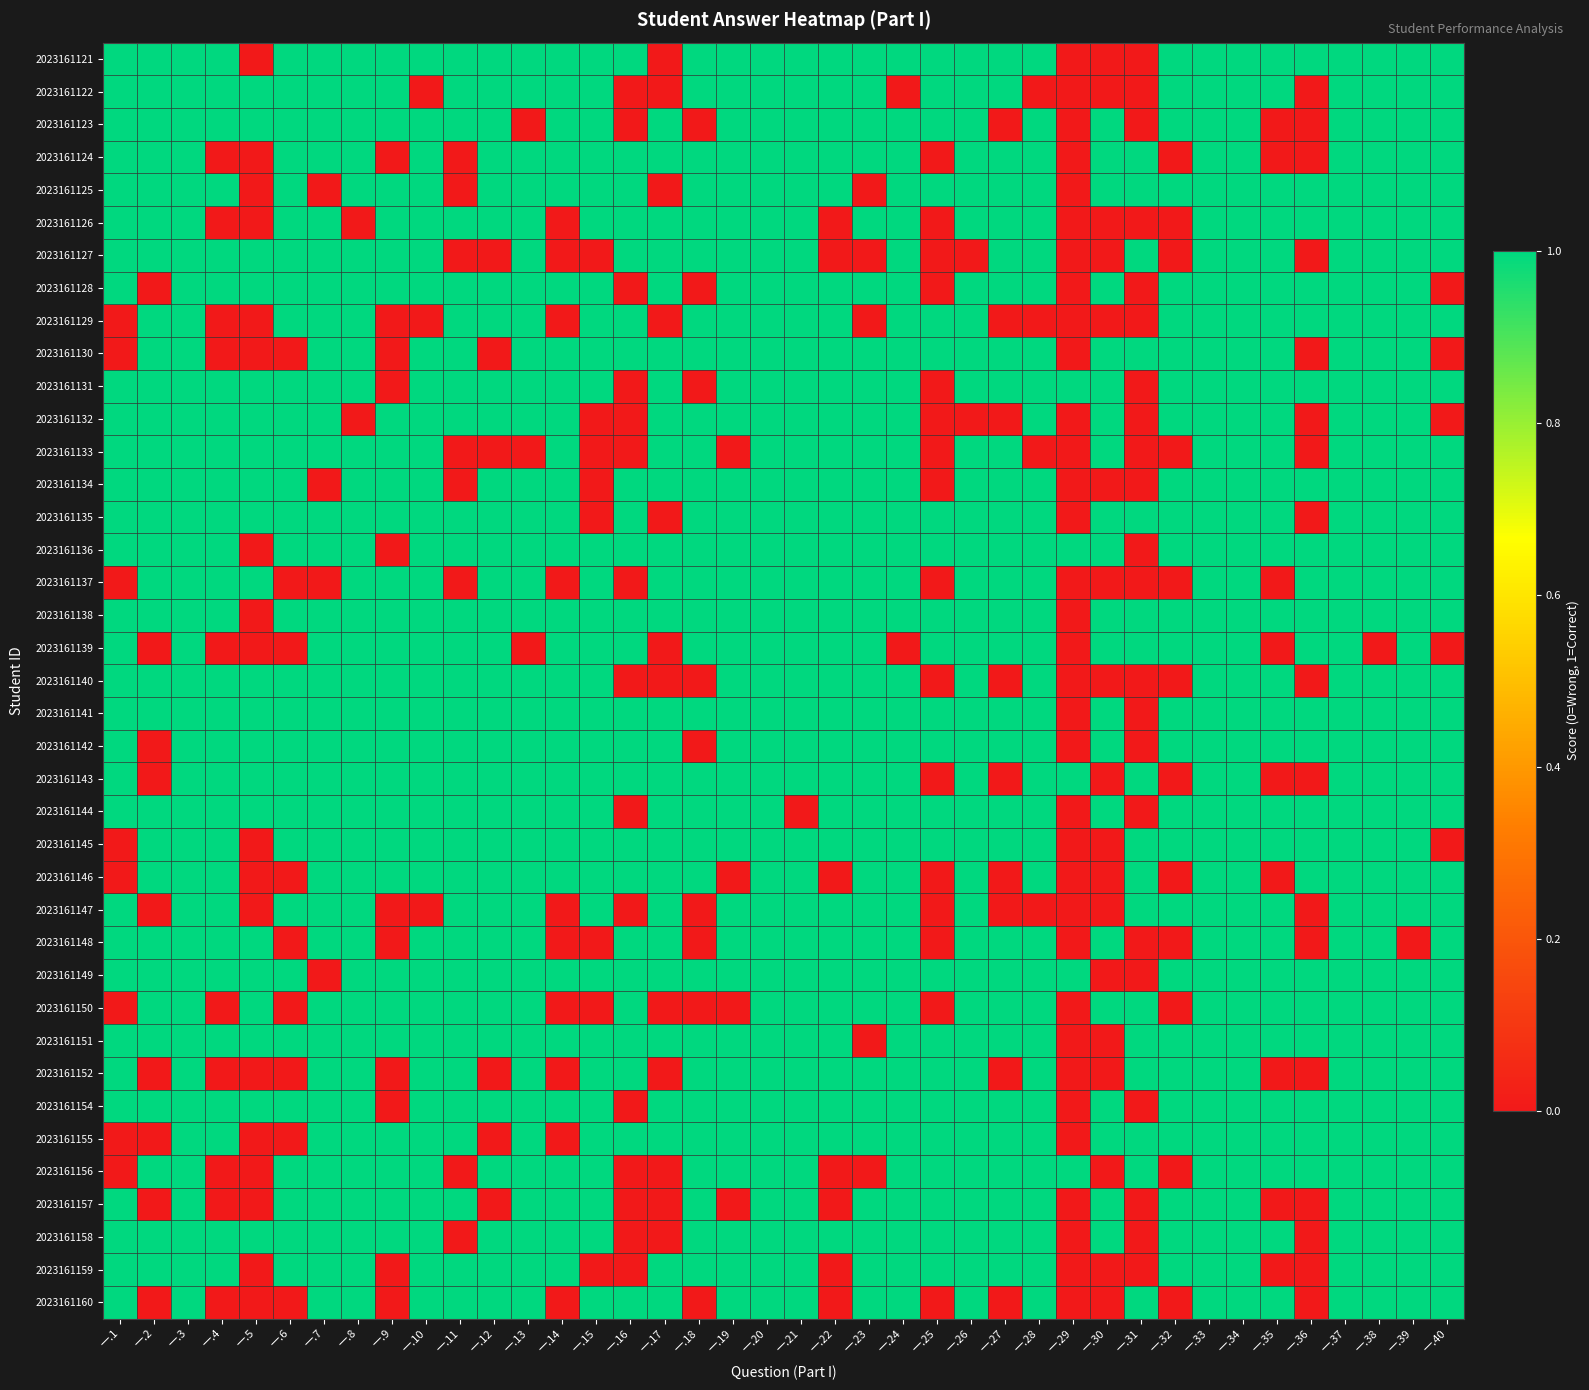

Which label corresponds to the largest value in the chart?

一.1